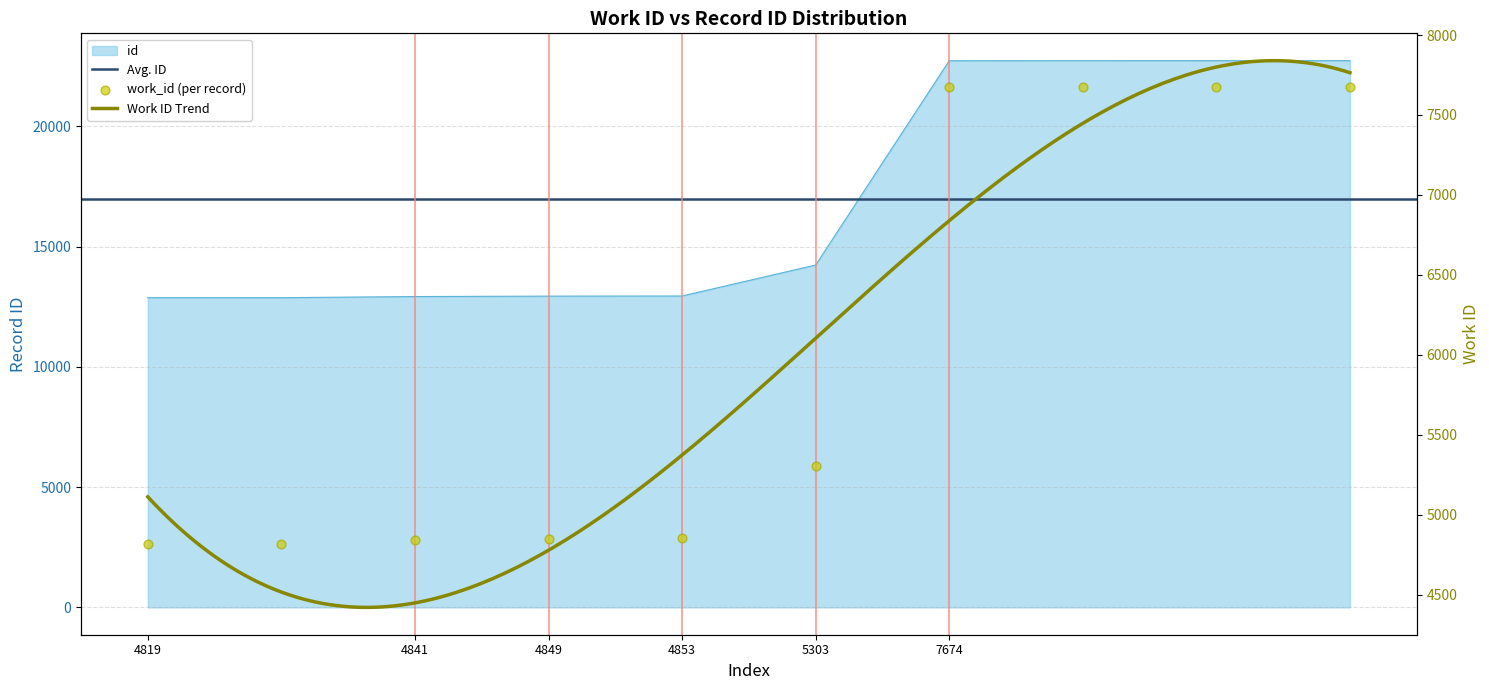

Which has a higher value, 5303 or 4841?

5303